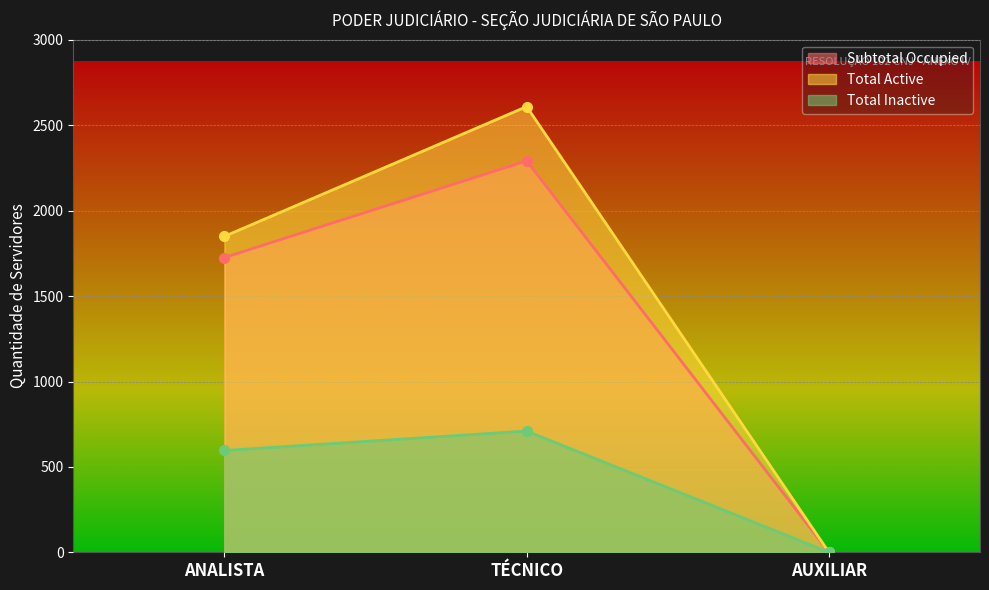

Which series changed the most between ANALISTA and TÉCNICO?

Total Active